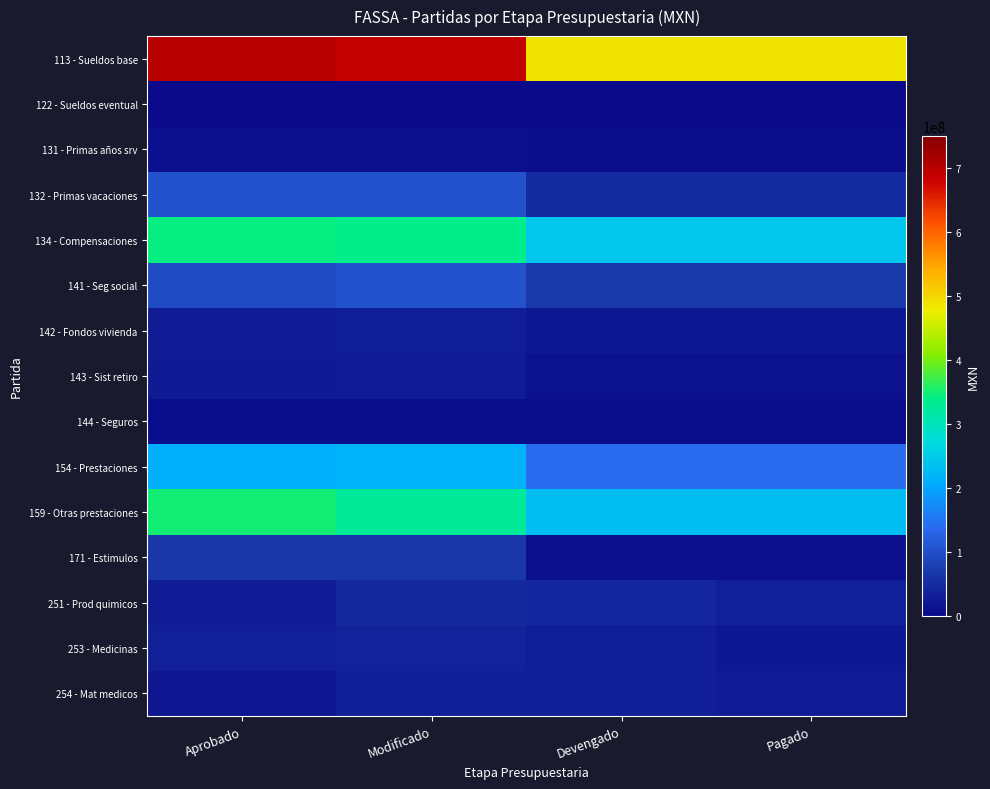

What is the total value across all series at Aprobado?

2027293425.8